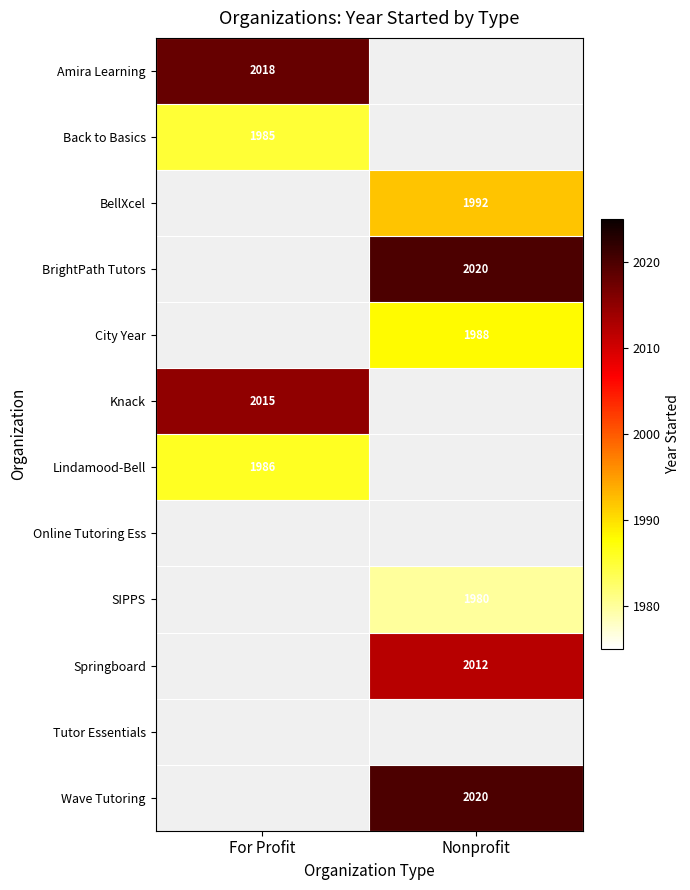

Is it true that SIPPS equals 2921 at Nonprofit?

False